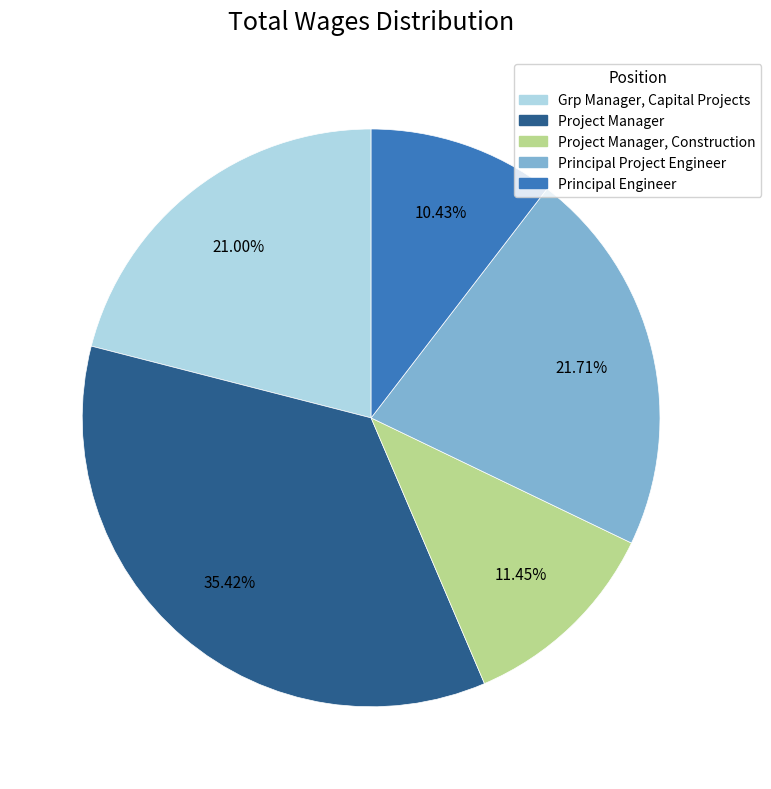

Is there any slice that represents more than half of the pie?

No